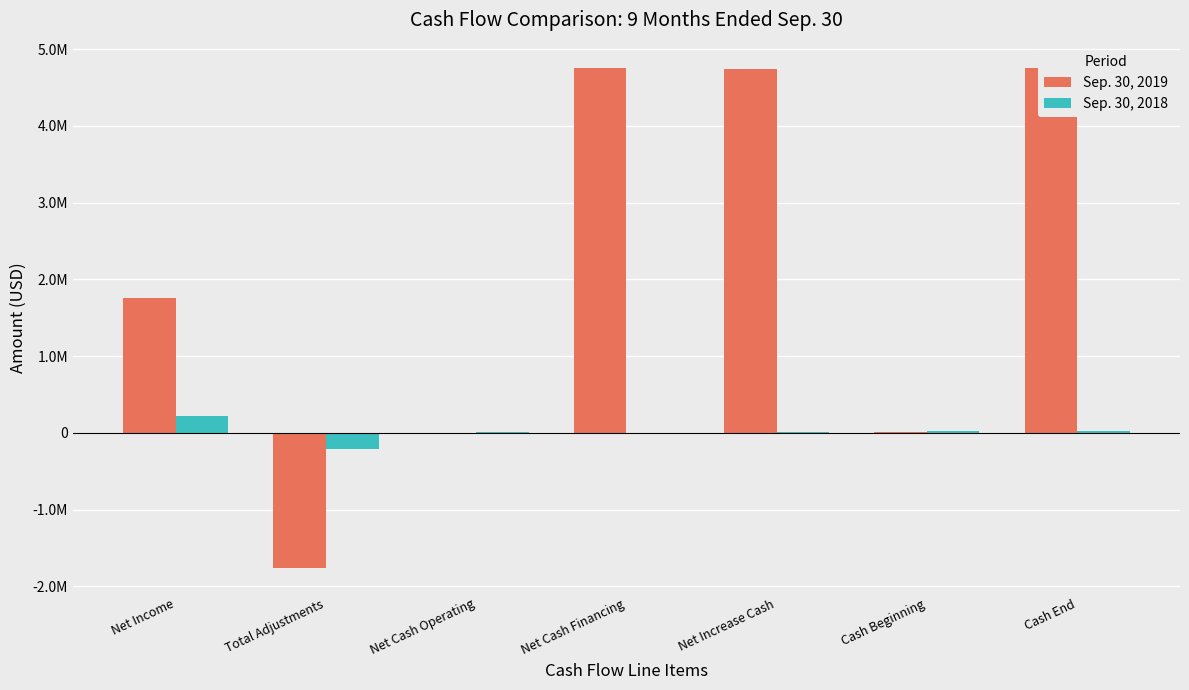

Count the number of categories in the chart.

7